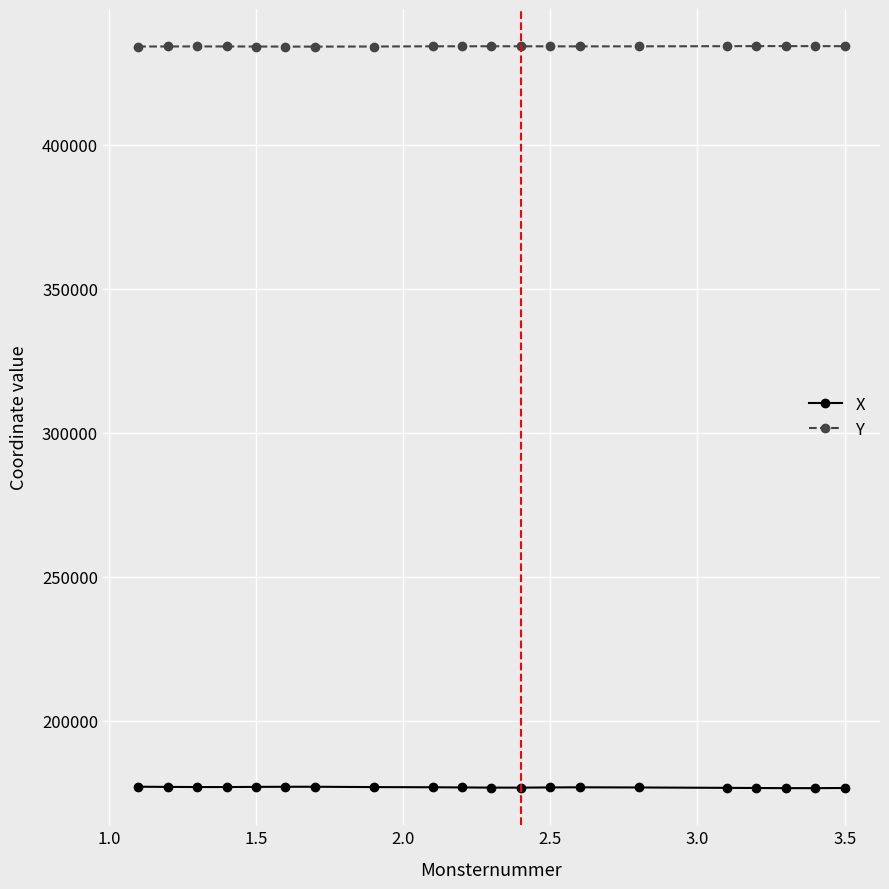

List the series in order of their overall mean, highest first.

Y, X